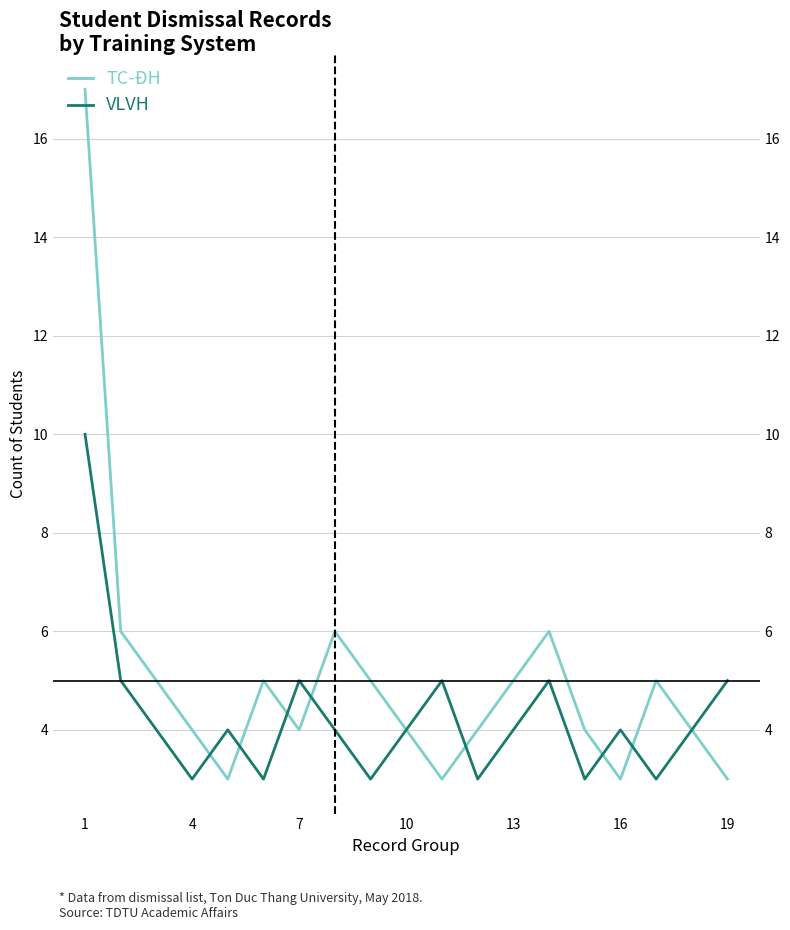

How many interior local peaks does the VLVH series have?

5